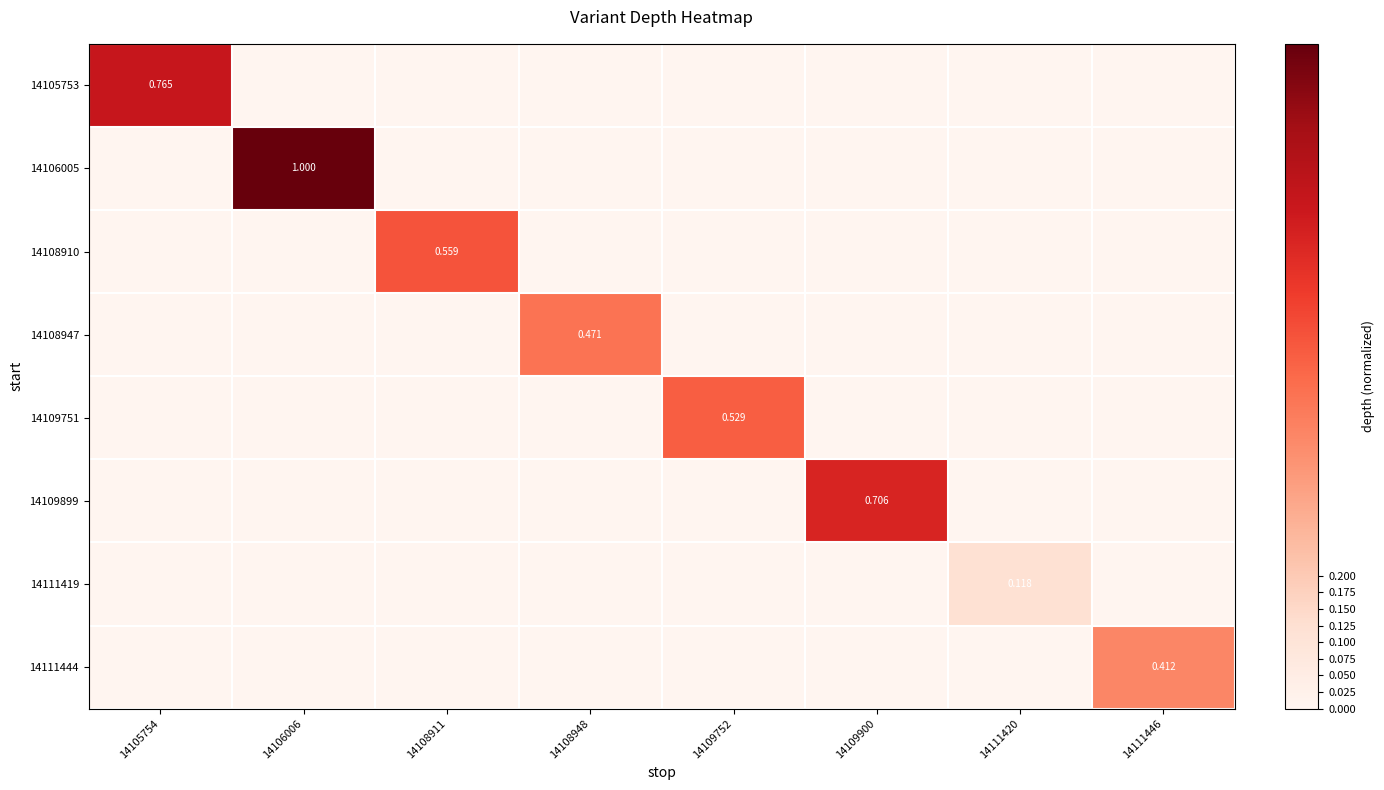

Is it true that 14109751 equals 0.0 at 14105754?

True